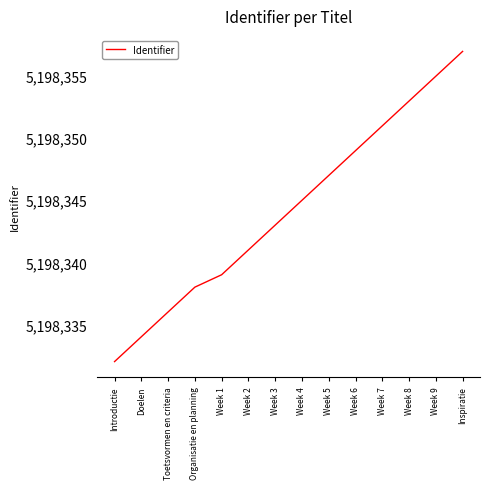

What is the sum of the values at Week 7 and Week 4?

10396696